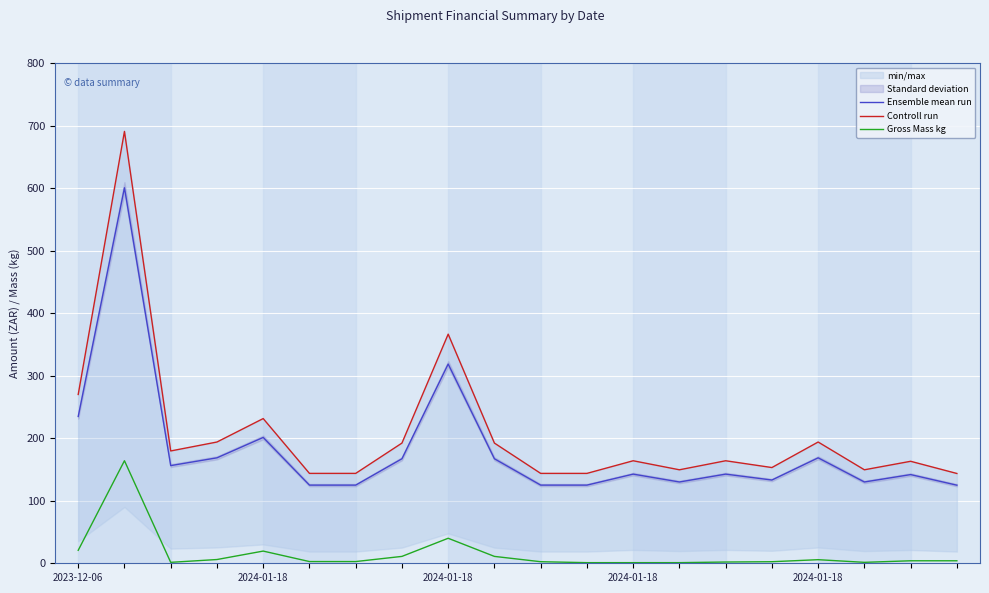

Rank the series by their maximum value, from lowest to highest.

Gross Mass kg, Ensemble mean run, Controll run